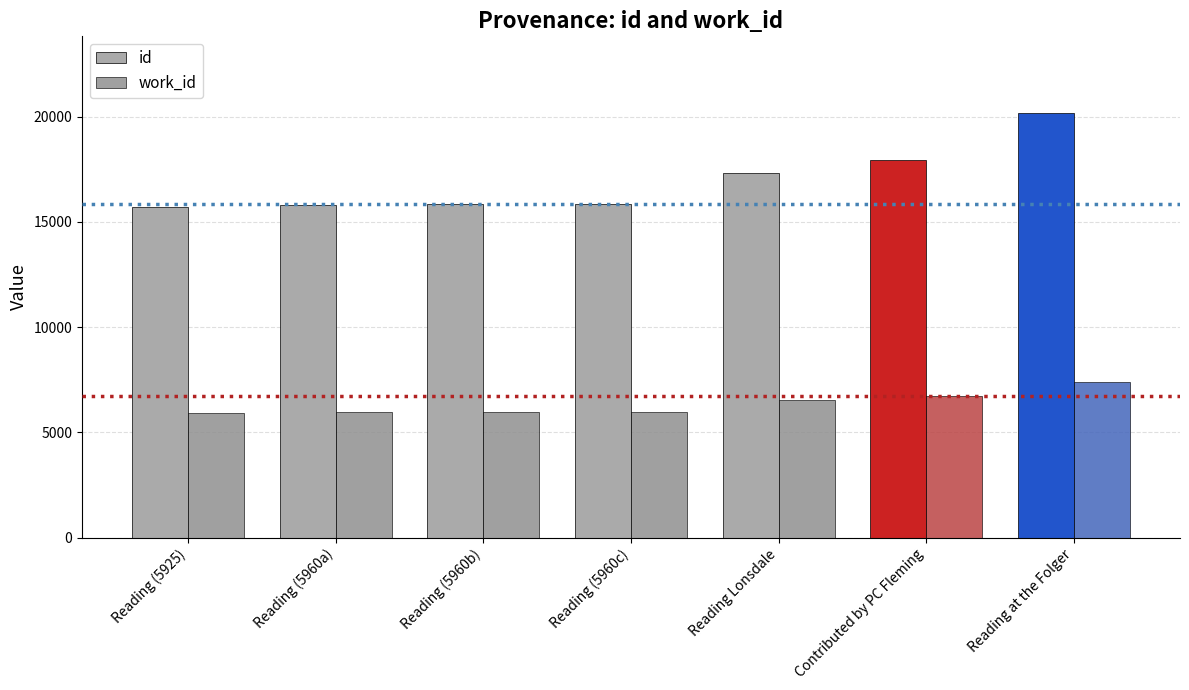

Does the chart contain stacked bars?

No